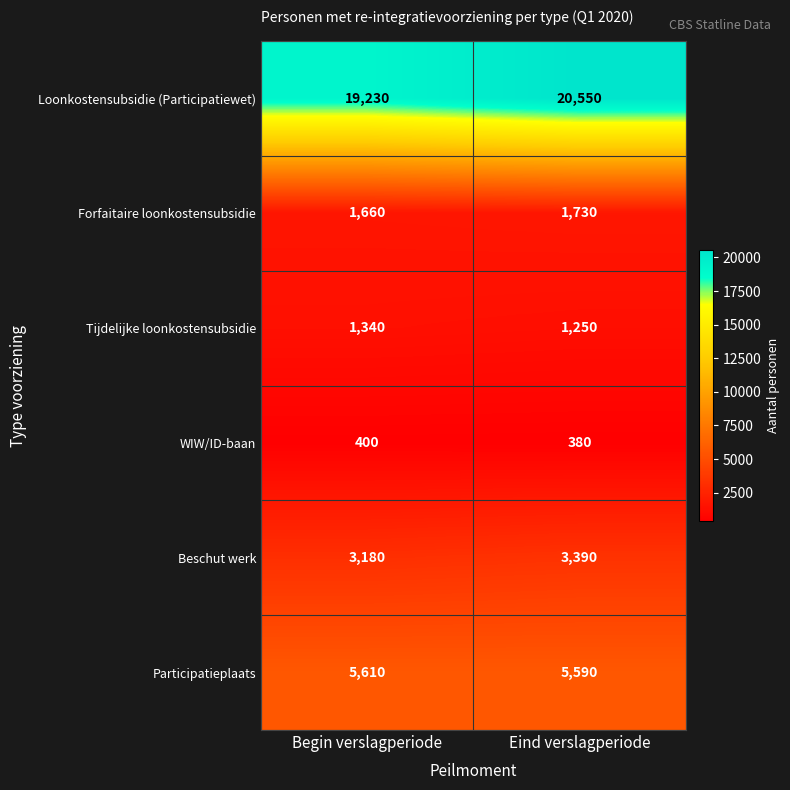

What is the smallest value displayed?

380